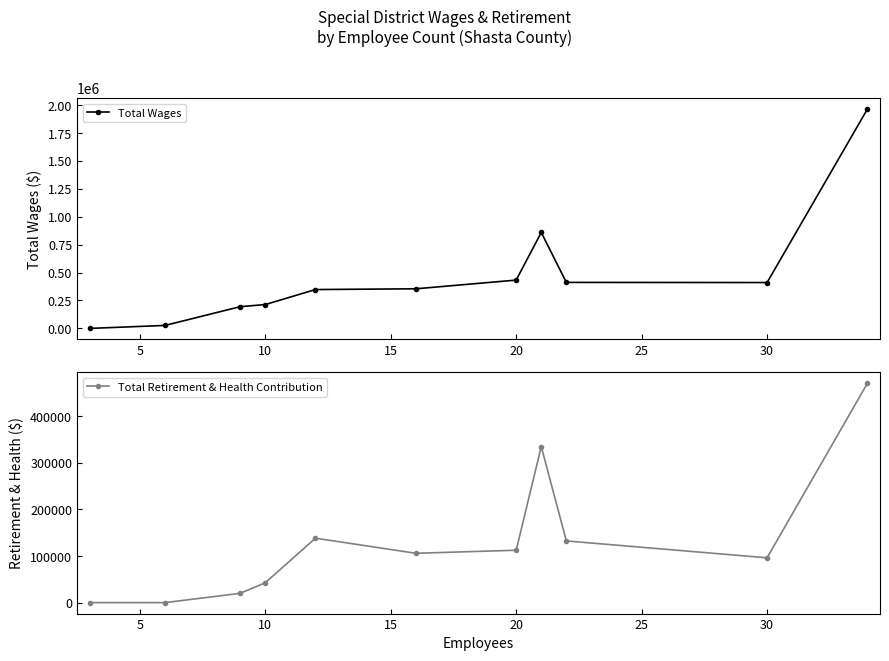

True or false: Total Retirement & Health Contribution has more than 2 interior local peaks.

False